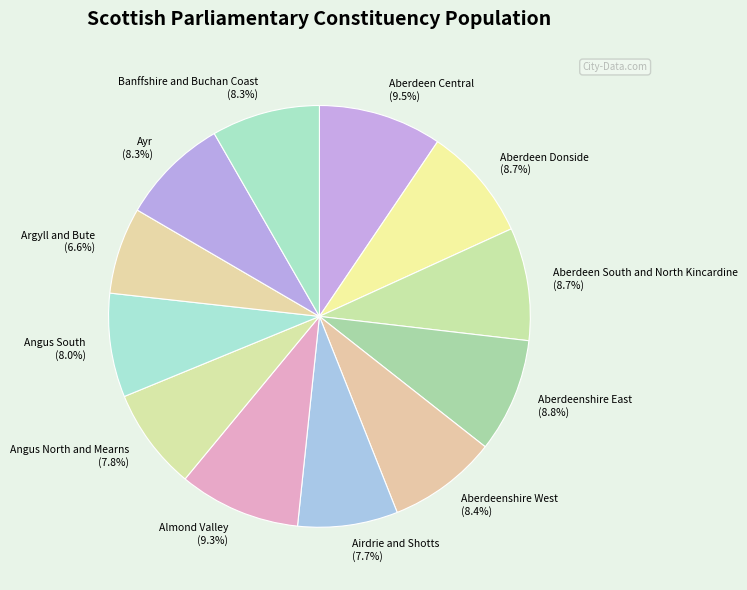

To the nearest percent, what is the average slice percentage?

8%